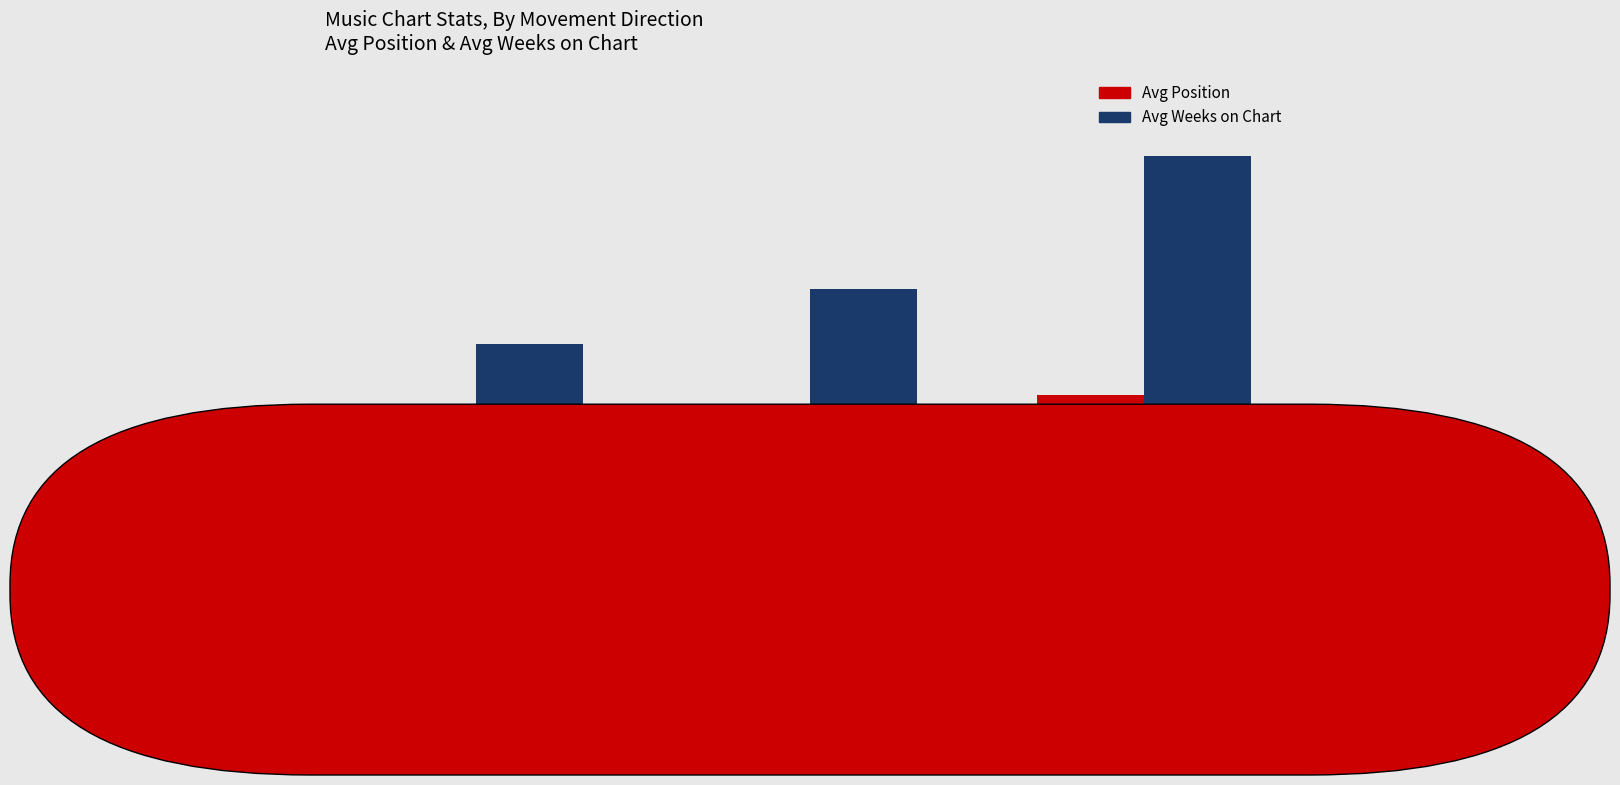

What are all the series names shown in the legend?

Avg Position, Avg Weeks on Chart